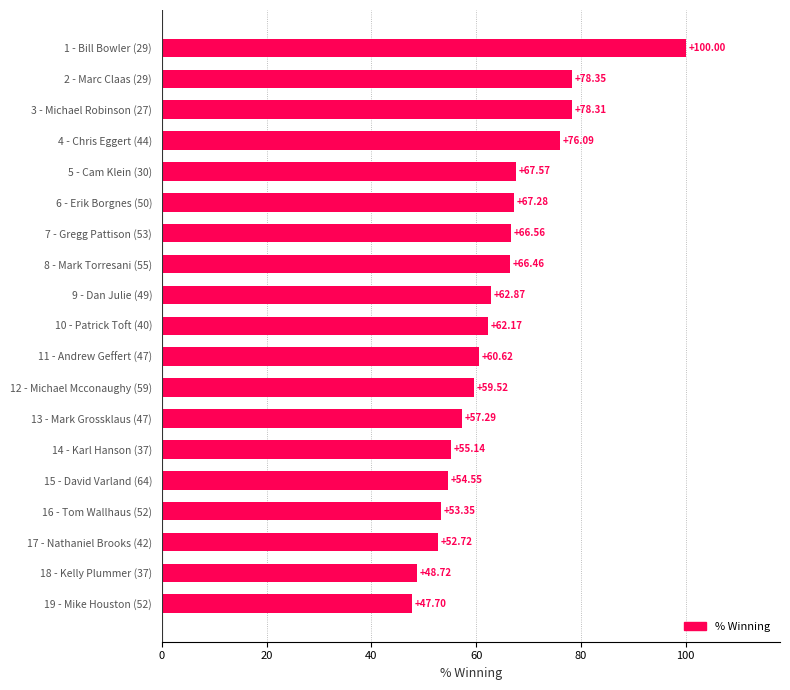

Where is the data nearest to the value 73?

4 - Chris Eggert (44)